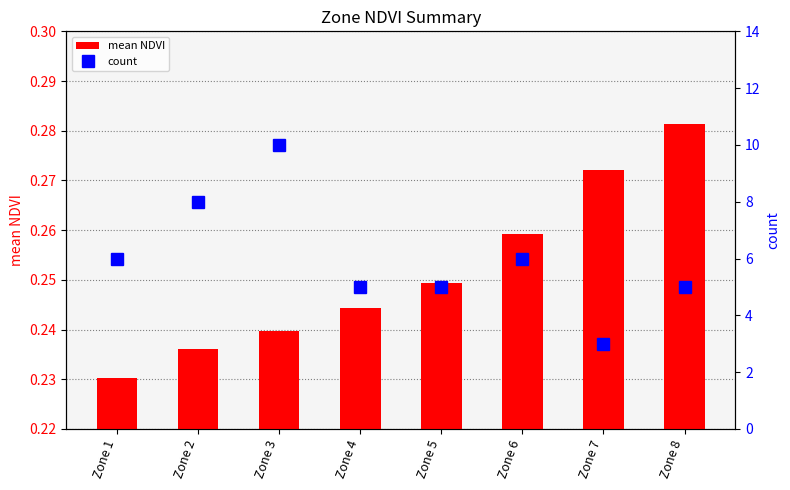

Which series has the widest spread of values?

count